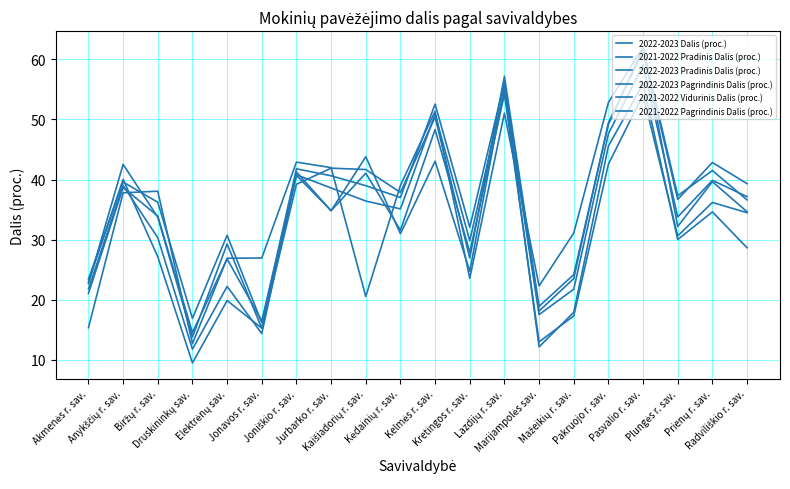

Between Anykščių r. sav. and Jurbarko r. sav., which series saw the biggest shift?

2021-2022 Pradinis Dalis (proc.)